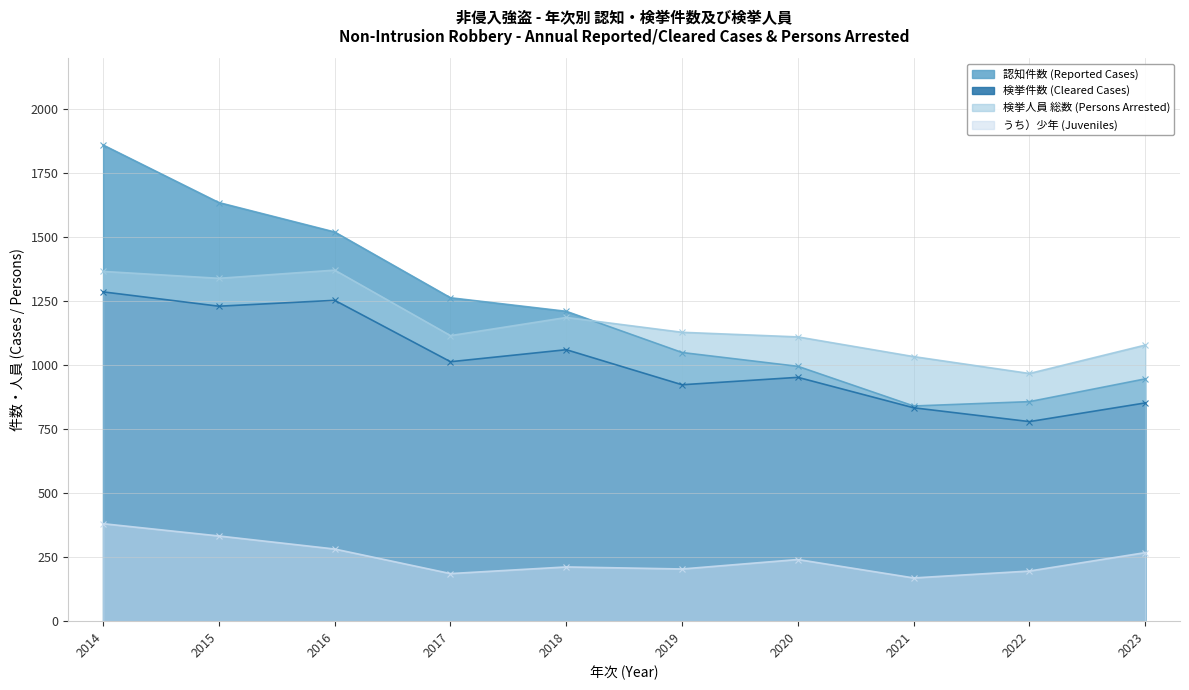

At 2023, list the series in order from smallest to largest.

うち）少年 (Juveniles), 検挙件数 (Cleared Cases), 認知件数 (Reported Cases), 検挙人員 総数 (Persons Arrested)